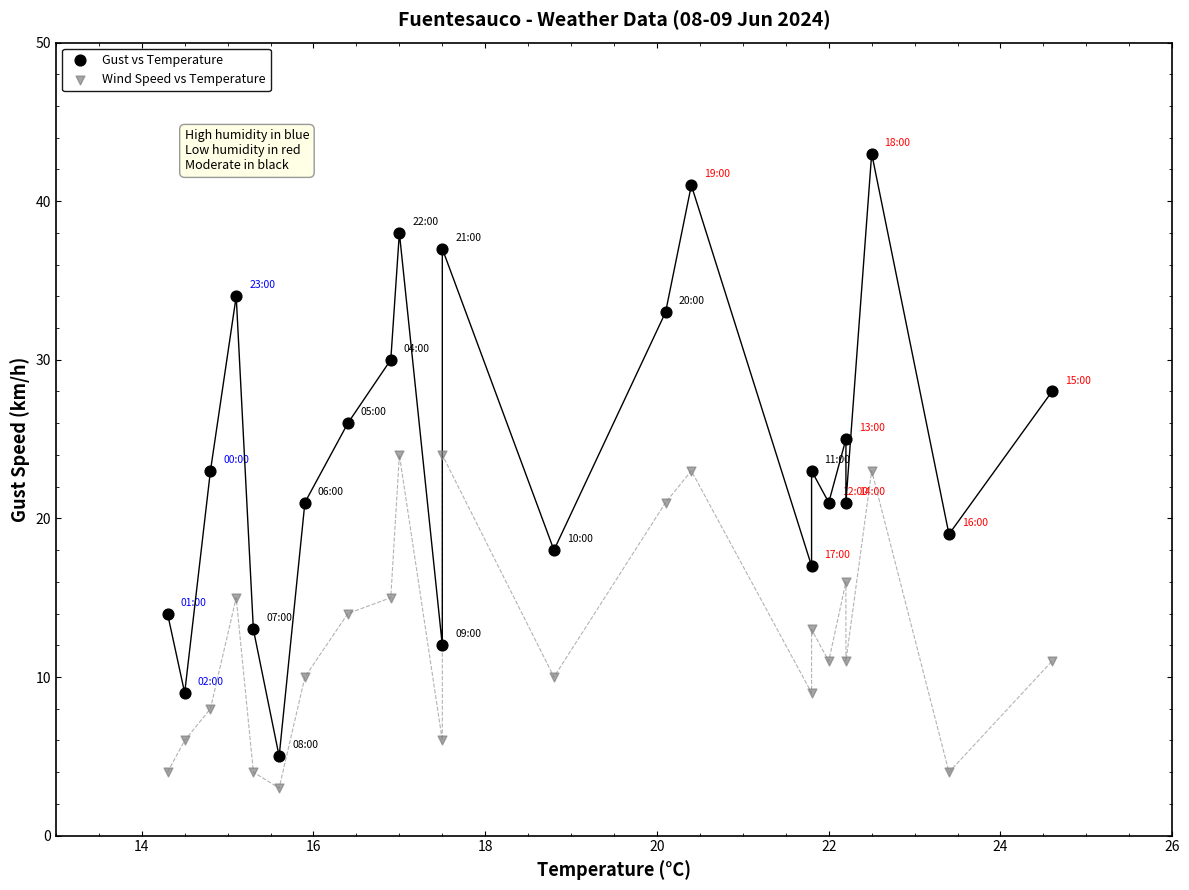

What are all the series names shown in the legend?

Gust vs Temperature, Wind Speed vs Temperature